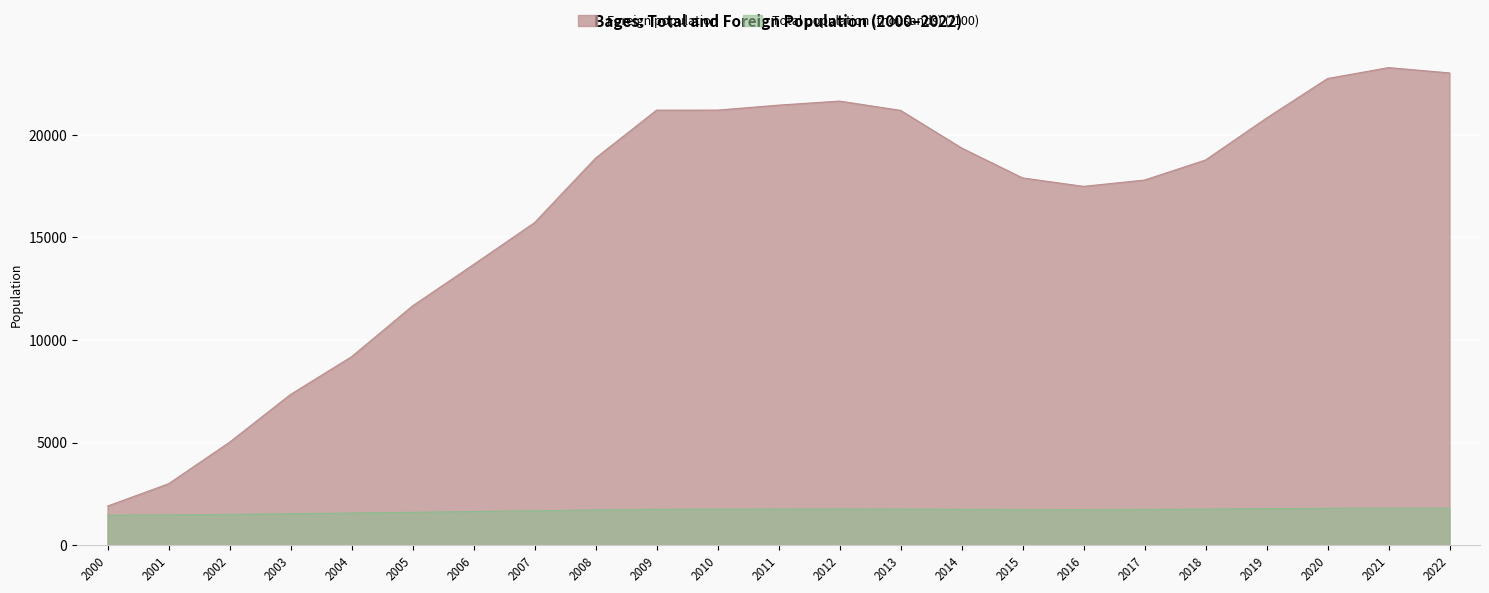

What is the minimum value shown in the chart?

1470.2